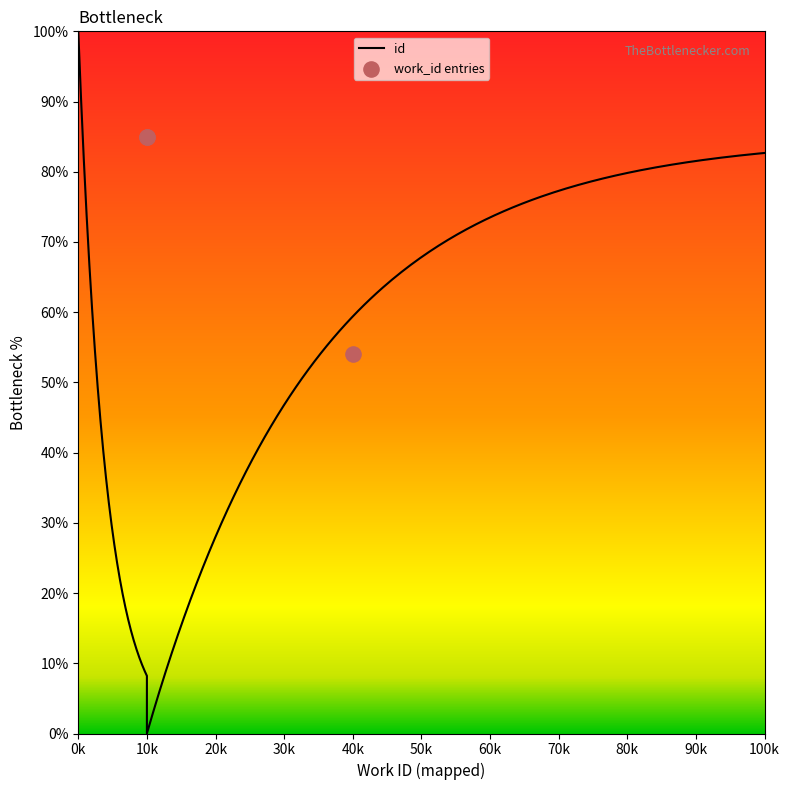

Between 10k and 40k, which is larger?

10k